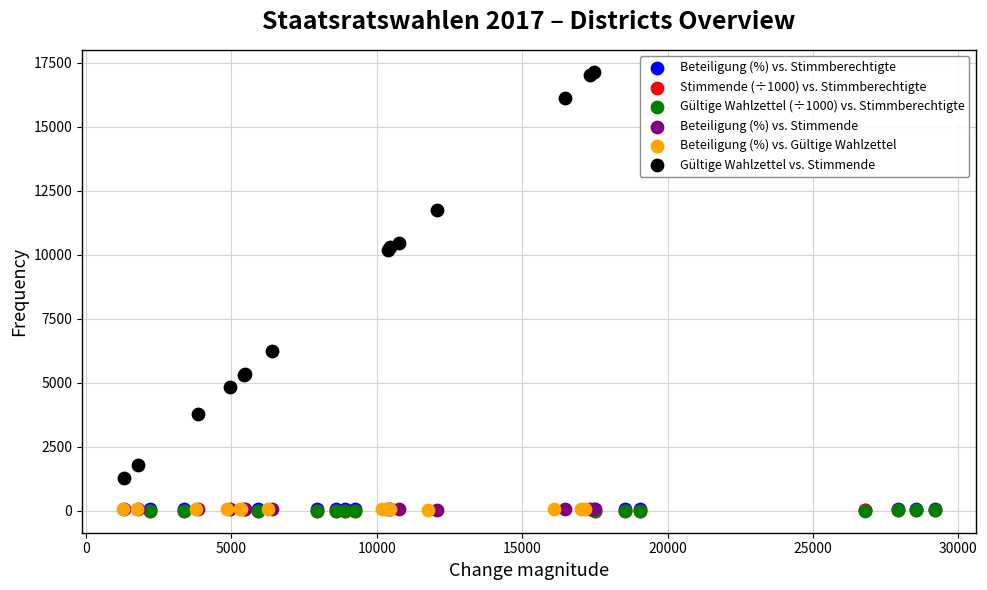

Which series has the widest spread of Y values?

Gültige Wahlzettel vs. Stimmende